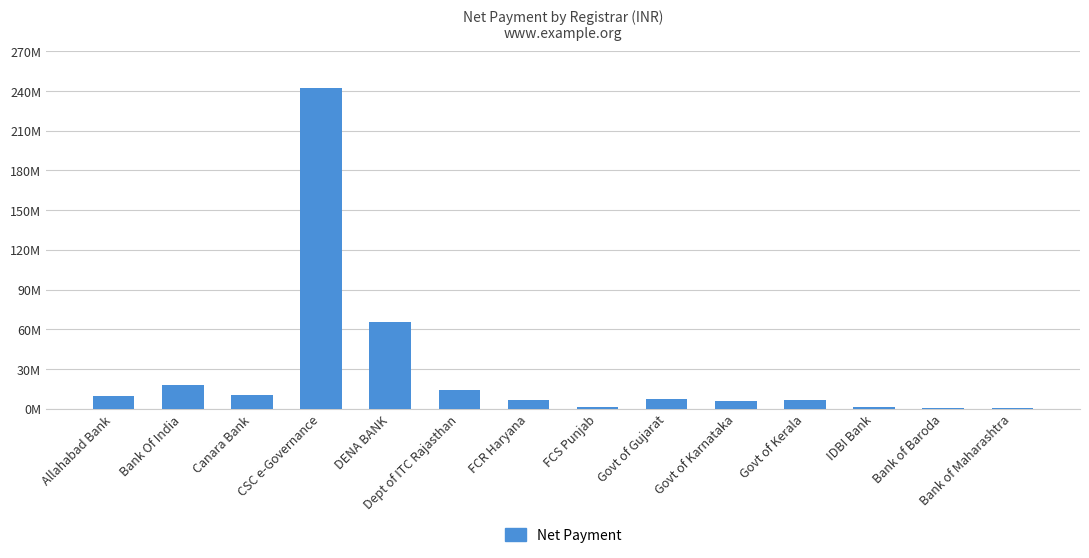

How many bars are there in total?

14